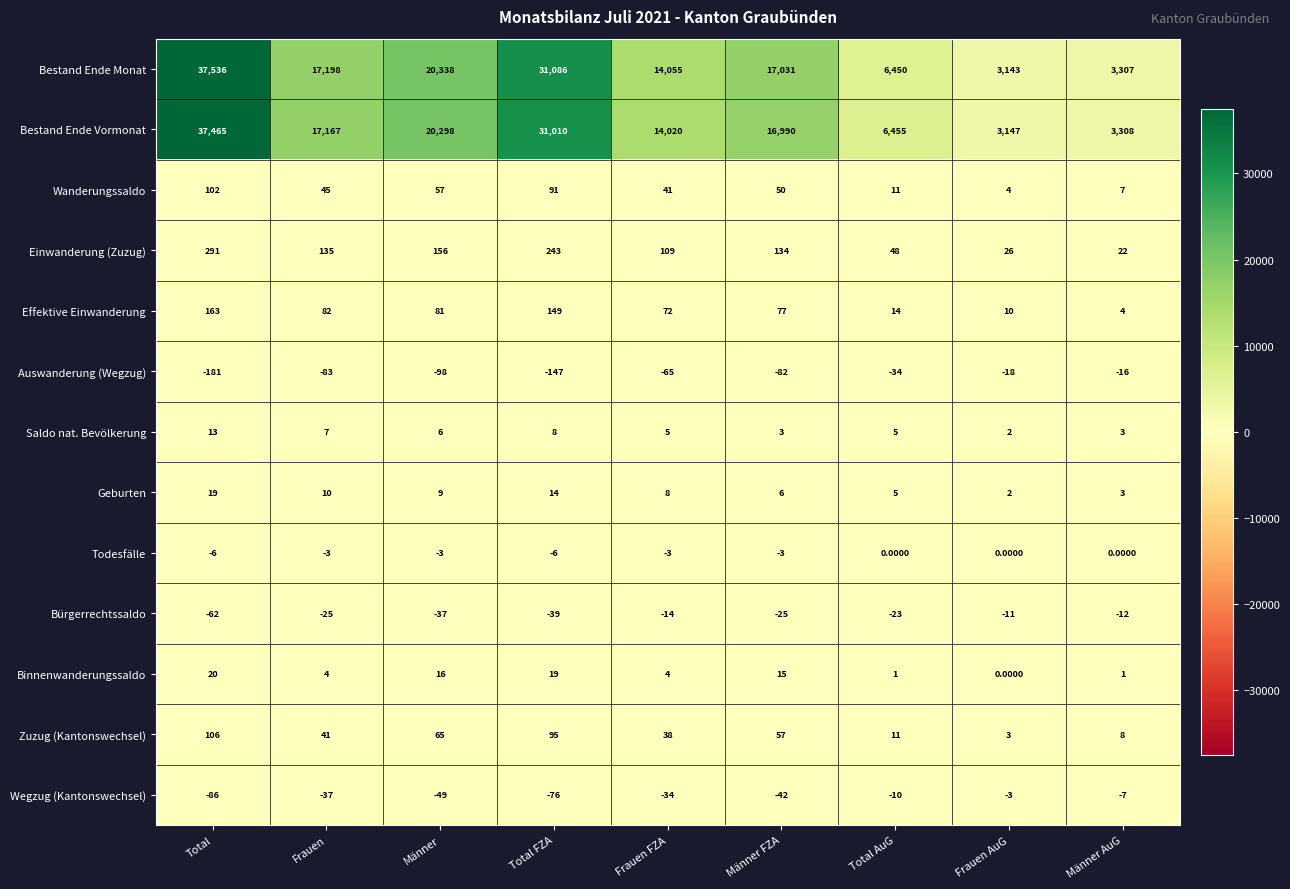

Which series has the largest total across all categories?

Bestand Ende Monat